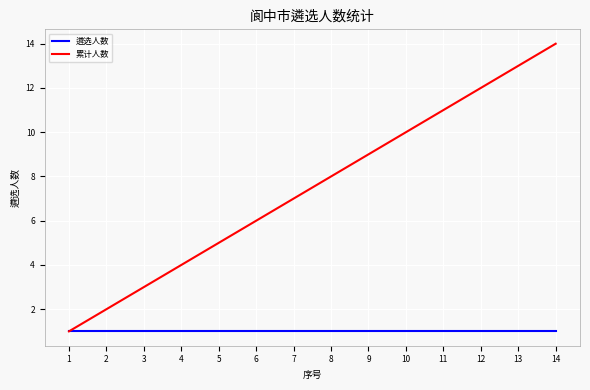

What is the sum of the 遴选人数 values at 6 and 11?

2